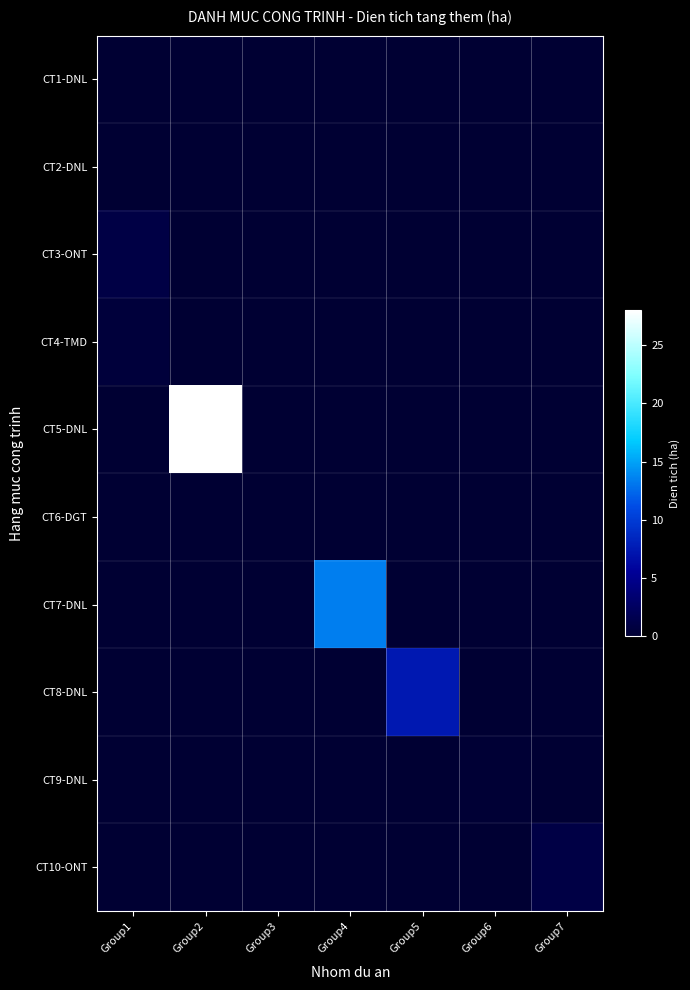

How many data points does each series have?

7